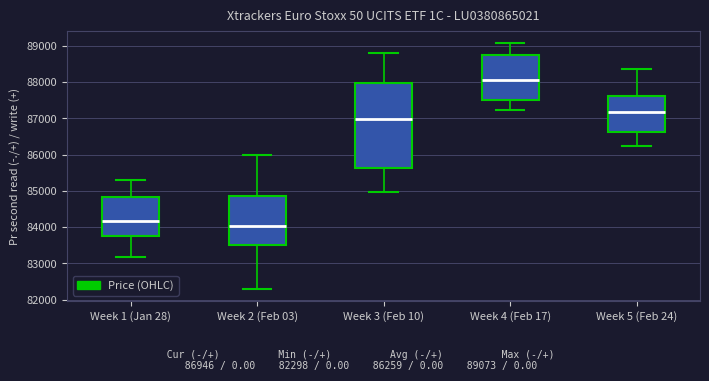

Which box is the tallest, from its lower edge to its upper edge?

Week 3 (Feb 10)